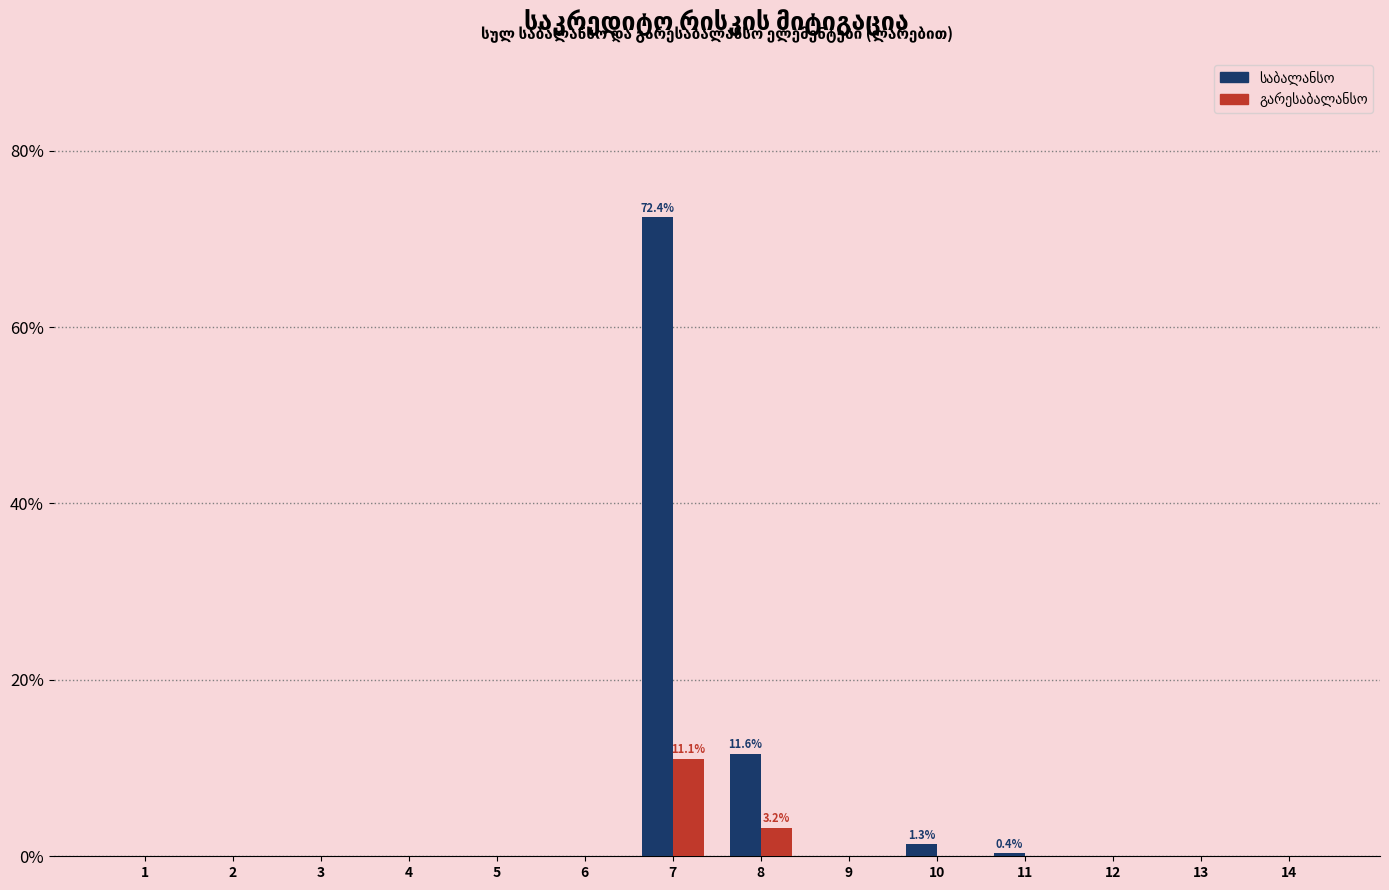

At which category is the sum across all series the highest?

7